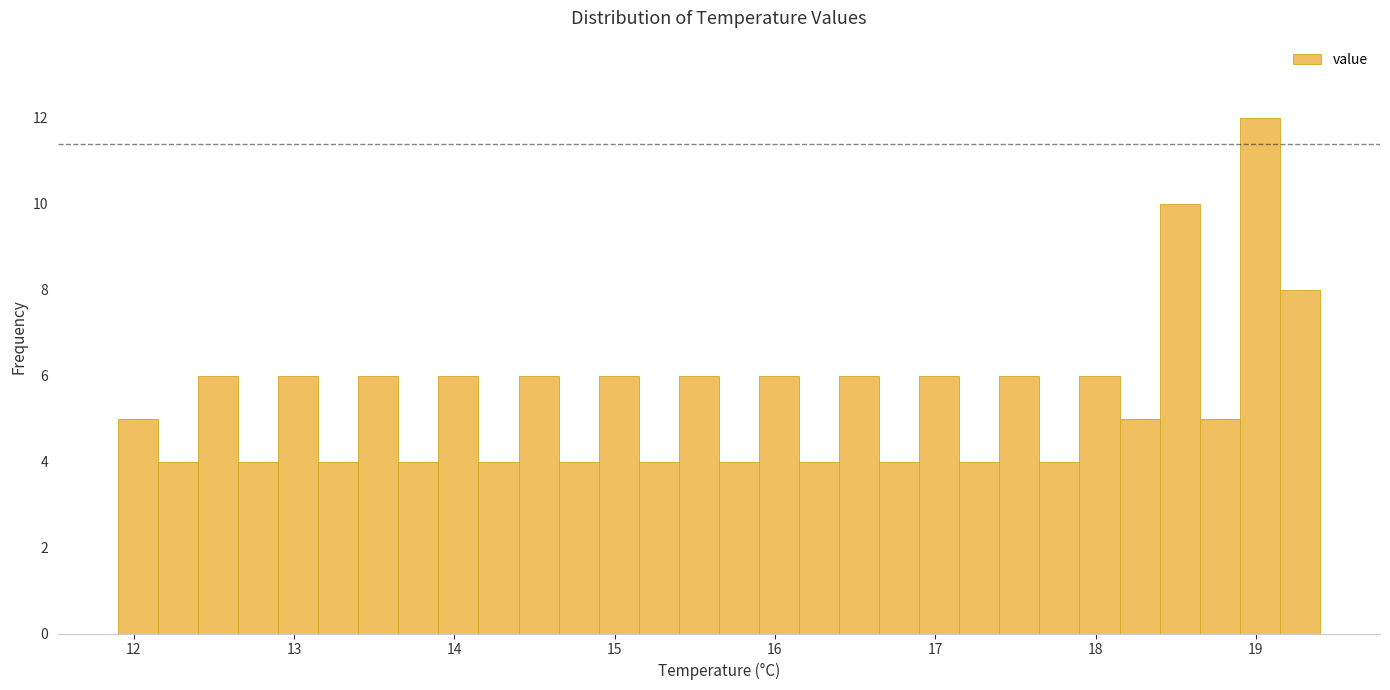

Read against the x-axis, roughly where is the centre of the tallest bar?

19.0